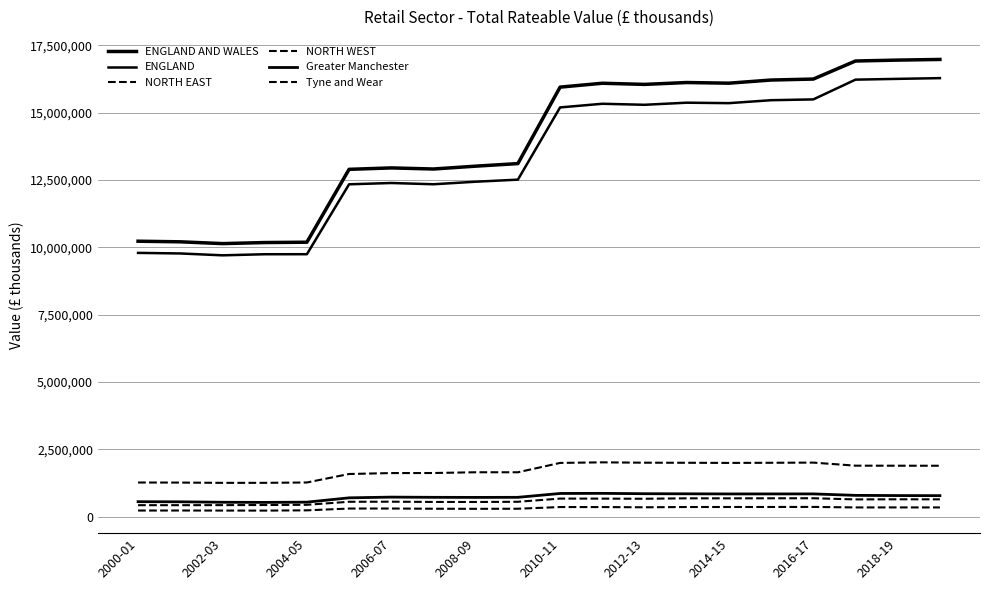

What is the sum of all Greater Manchester values?

14696490